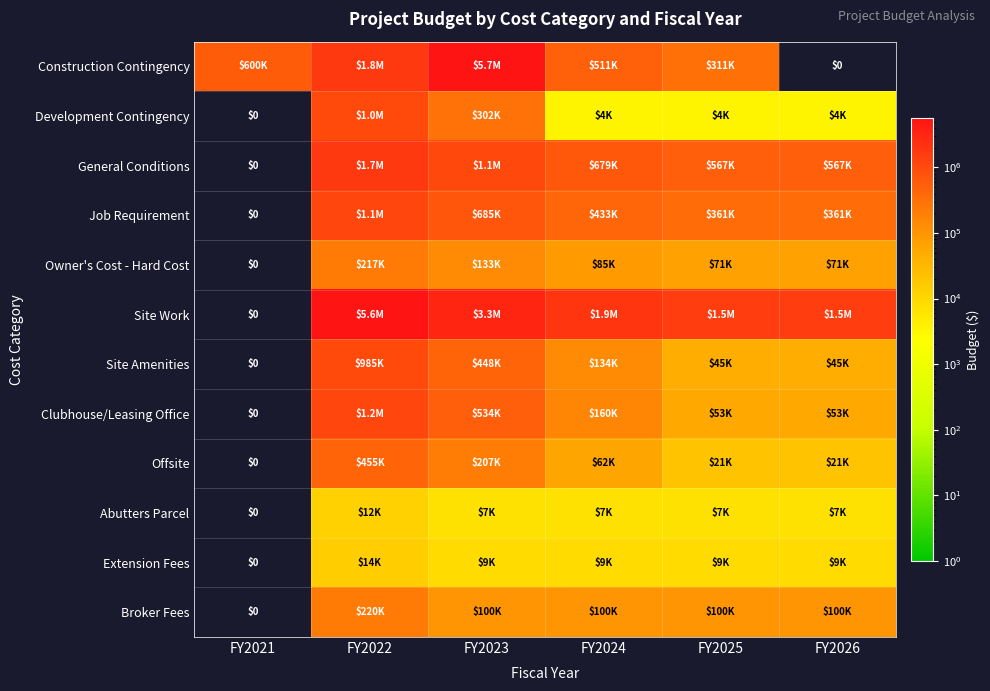

Is the value of Offsite at FY2024 greater than the value of Site Work at FY2021?

Yes